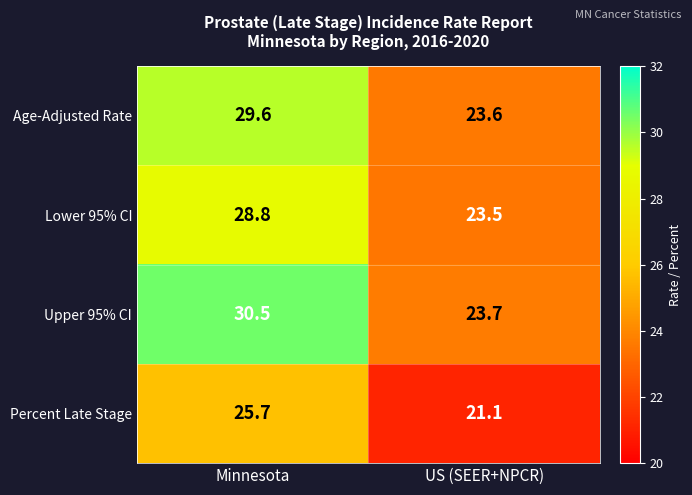

Which series changed the most between Minnesota and US (SEER+NPCR)?

Upper 95% CI